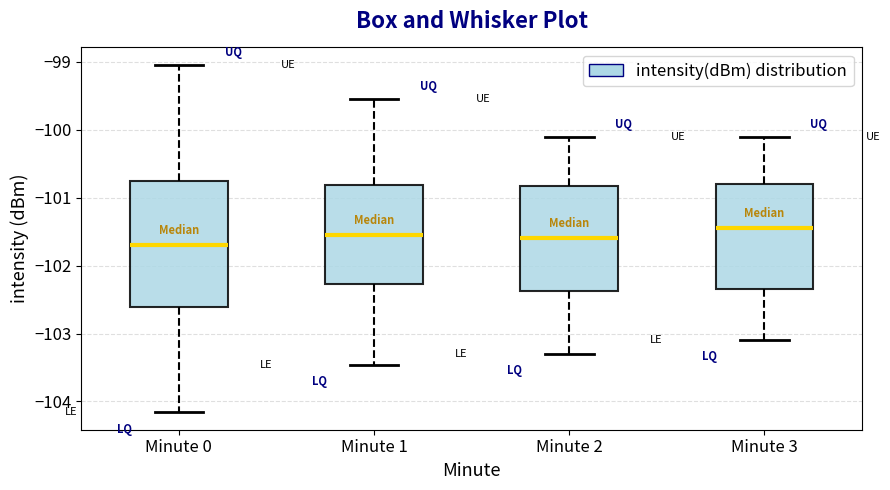

Reading left to right, read every box against the y-axis: the position of its median line, the range the box covers, and the ends of its whiskers. The values are not printed on the chart, so give them approximately, as read against the axis.

Minute 0: median -101.7, box -102.6 to -100.8, whiskers -104.2 to -99.0
Minute 1: median -101.5, box -102.3 to -100.8, whiskers -103.5 to -99.5
Minute 2: median -101.6, box -102.4 to -100.8, whiskers -103.3 to -100.1
Minute 3: median -101.4, box -102.3 to -100.8, whiskers -103.1 to -100.1